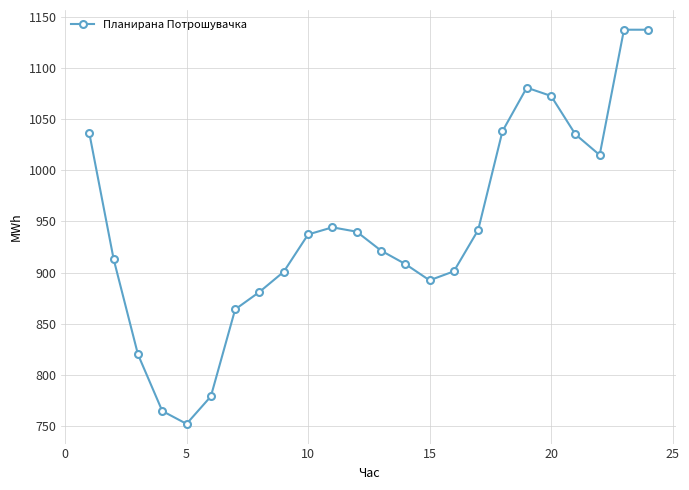

What is the difference between the maximum and minimum values?

385.1